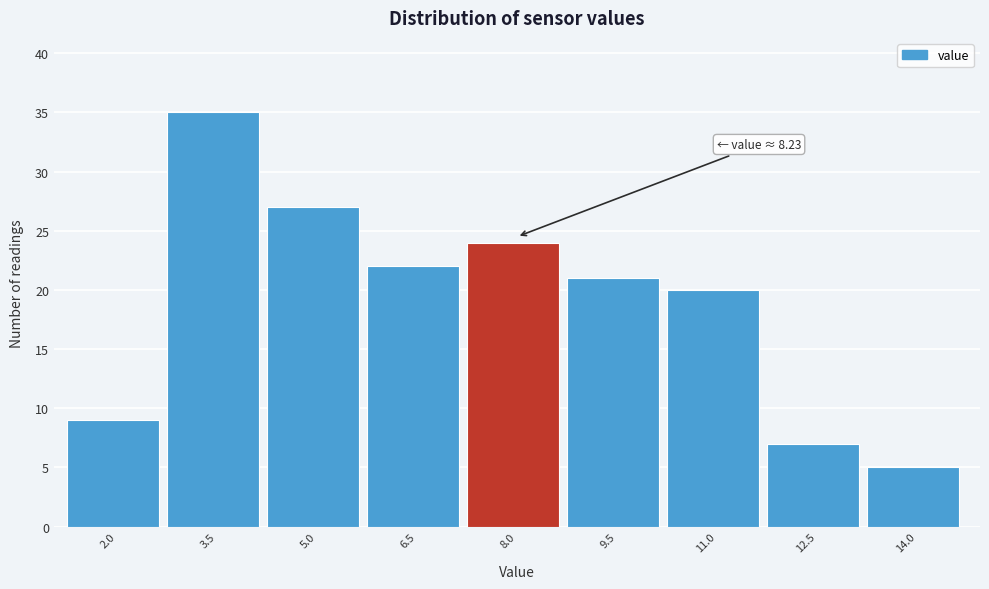

Reading right to left, what are all the values shown in this chart?

5	7	20	21	24	22	27	35	9